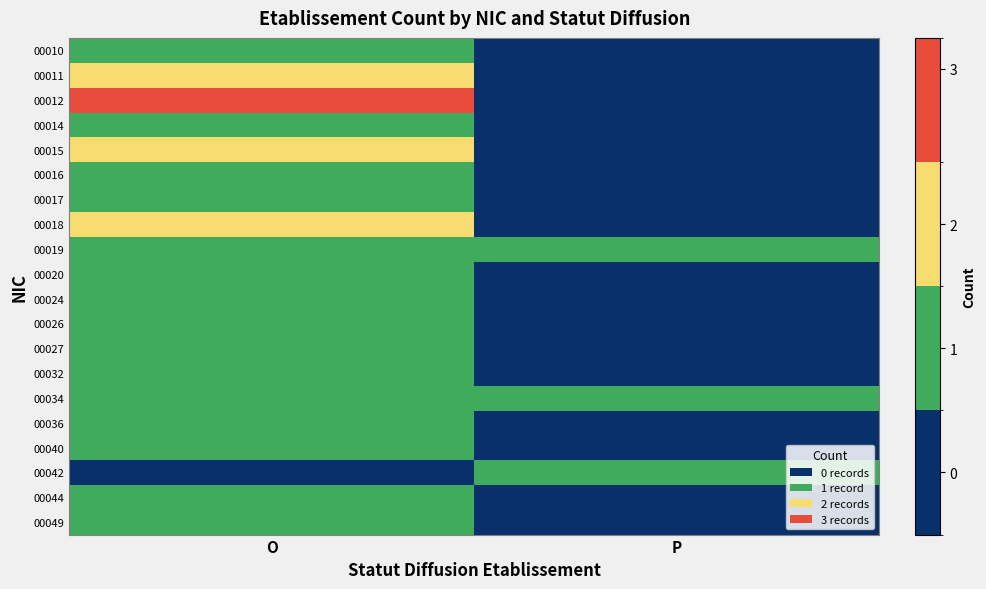

Reading left to right, list all the values displayed in this chart.

00010: O=1	P=0
00011: O=2	P=0
00012: O=3	P=0
00014: O=1	P=0
00015: O=2	P=0
00016: O=1	P=0
00017: O=1	P=0
00018: O=2	P=0
00019: O=1	P=1
00020: O=1	P=0
00024: O=1	P=0
00026: O=1	P=0
00027: O=1	P=0
00032: O=1	P=0
00034: O=1	P=1
00036: O=1	P=0
00040: O=1	P=0
00042: O=0	P=1
00044: O=1	P=0
00049: O=1	P=0